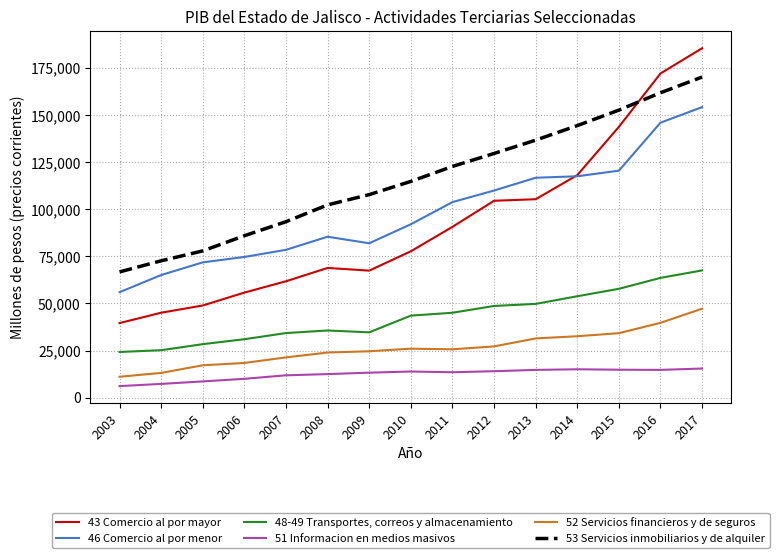

At 2009, list the series in order from smallest to largest.

51 Informacion en medios masivos, 52 Servicios financieros y de seguros, 48-49 Transportes, correos y almacenamiento, 43 Comercio al por mayor, 46 Comercio al por menor, 53 Servicios inmobiliarios y de alquiler